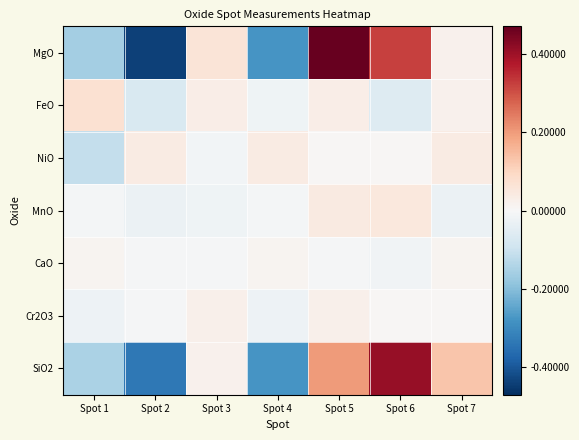

Which label corresponds to the smallest value in the chart?

Spot 2